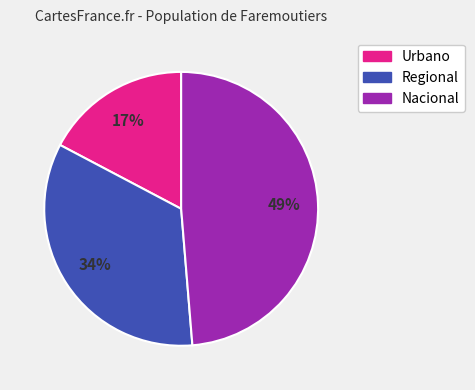

To the nearest percent, what is the average slice percentage?

33%